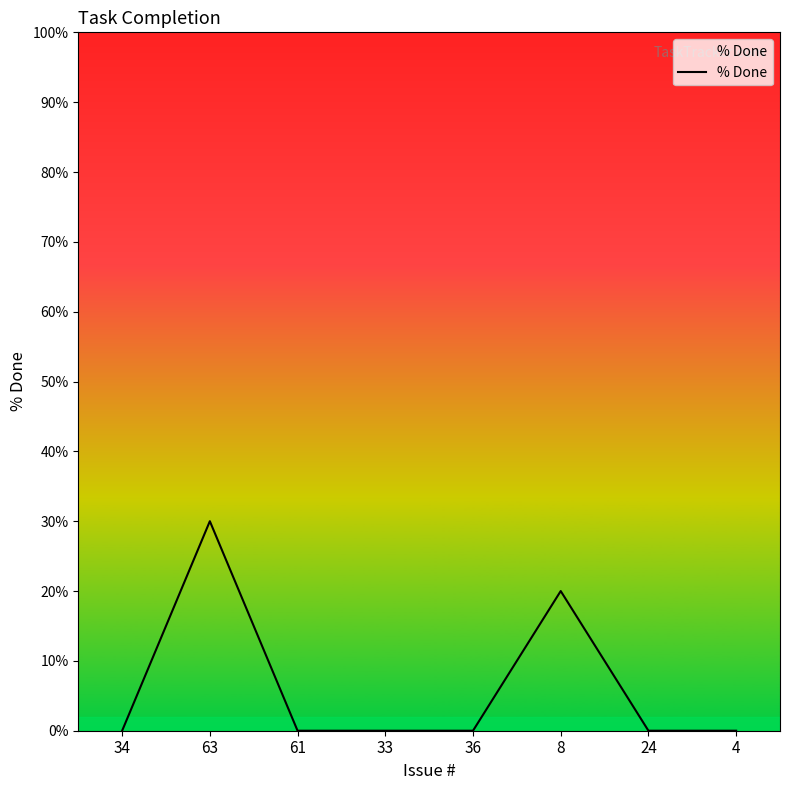

How many lines are shown in the chart?

1